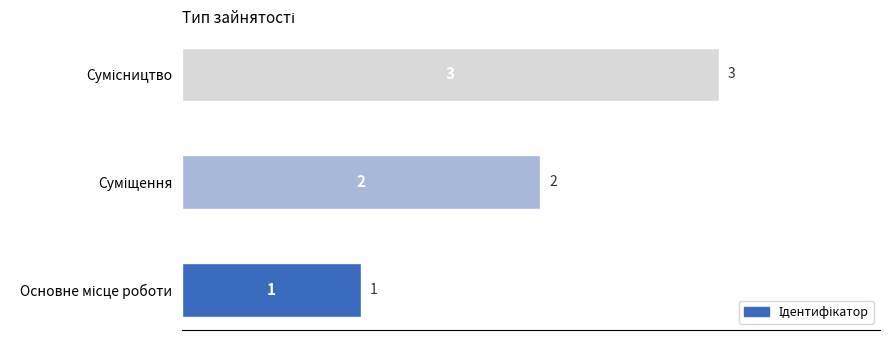

How many values are between 1 and 3?

3